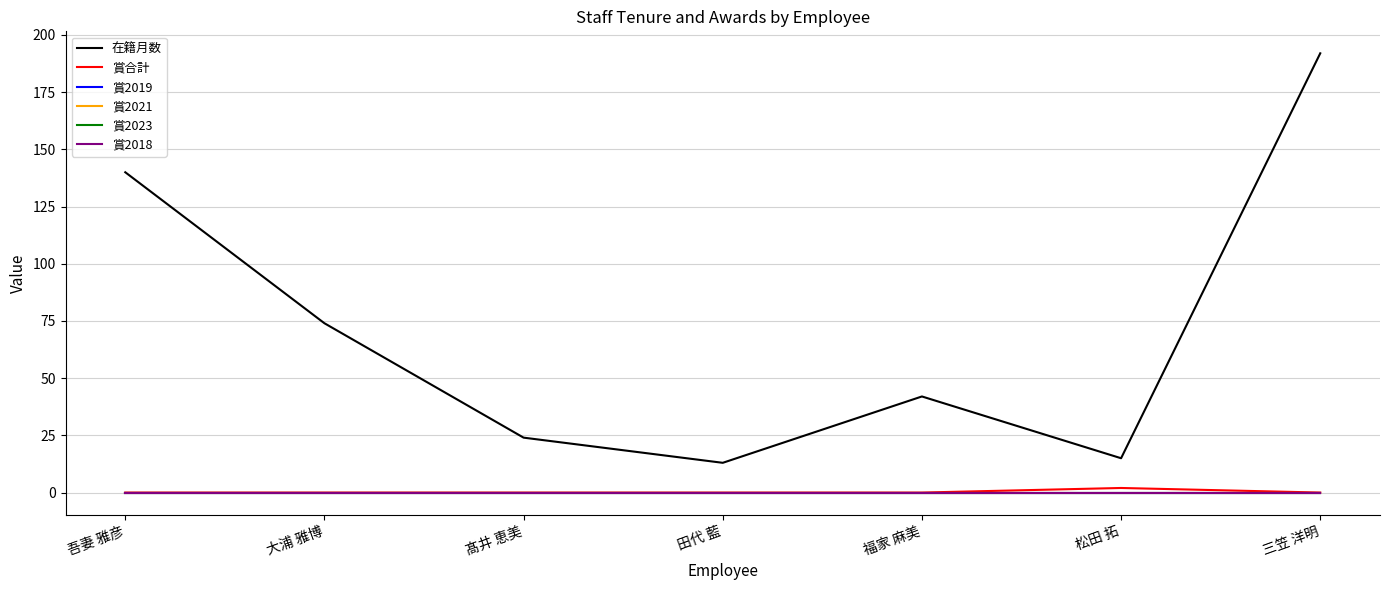

Reading right to left, list all the values displayed in this chart.

在籍月数: 192	15	42	13	24	74	140
賞合計: 0	2	0	0	0	0	0
賞2019: 0	0	0	0	0	0	0
賞2021: 0	0	0	0	0	0	0
賞2023: 0	0	0	0	0	0	0
賞2018: 0	0	0	0	0	0	0